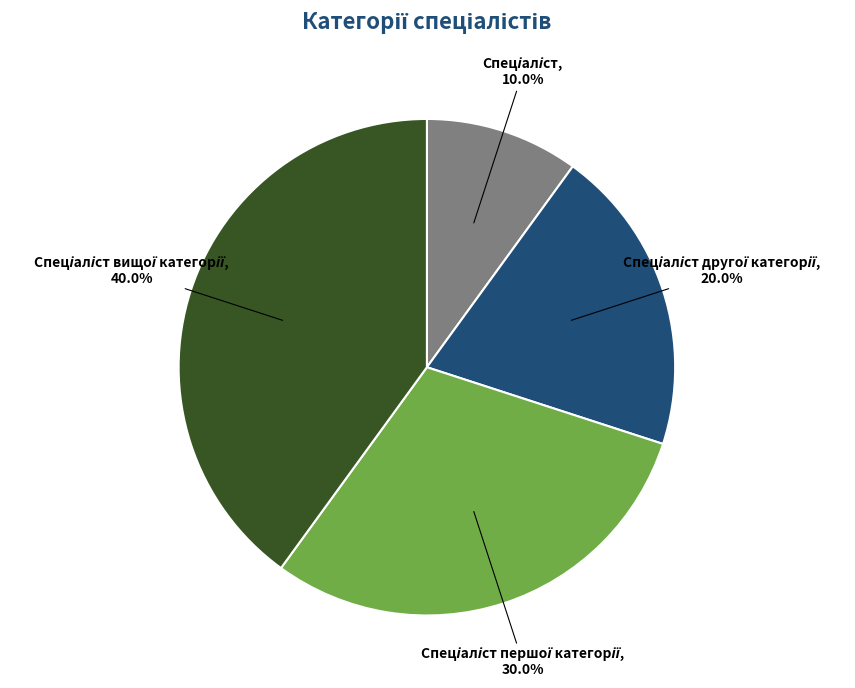

To the nearest percent, what is the difference between the largest and smallest slice percentages?

30%